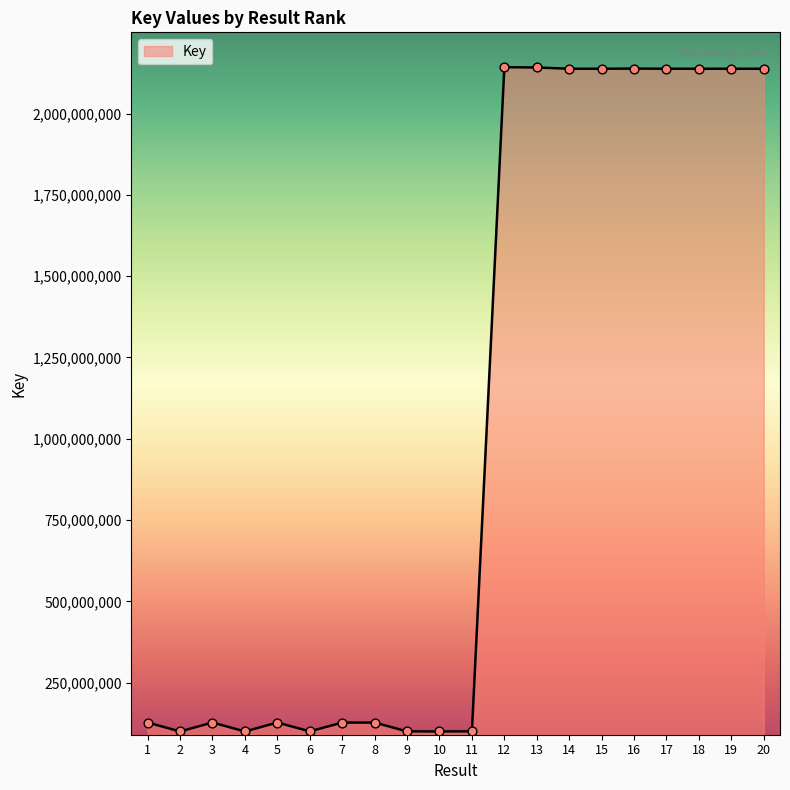

Between 16 and 2, which is larger?

16